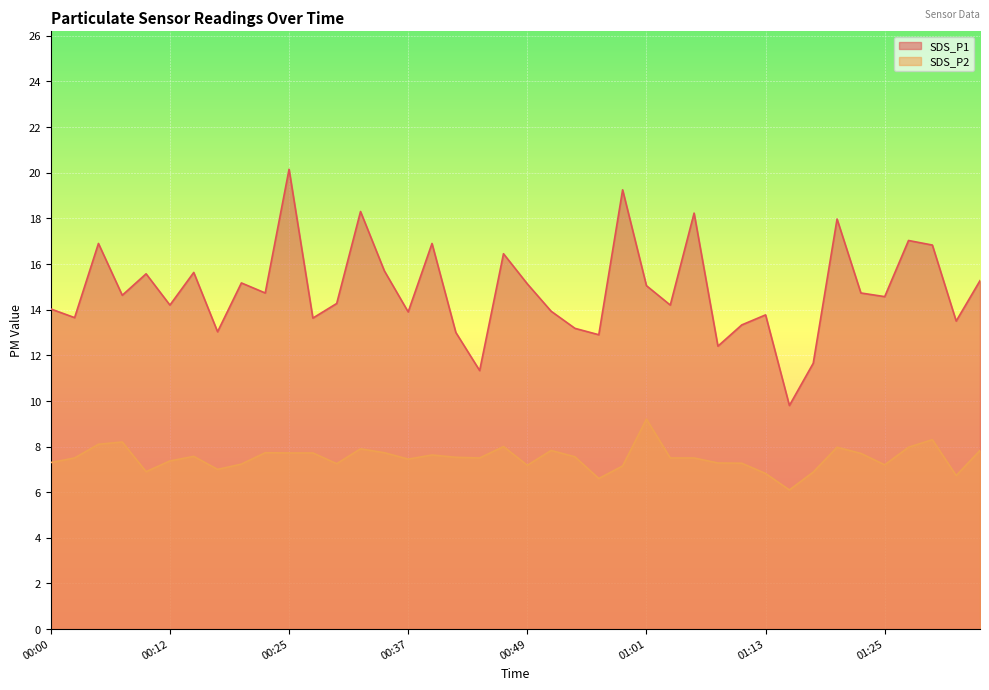

What value does the SDS_P2 series have at 01:30?

8.3